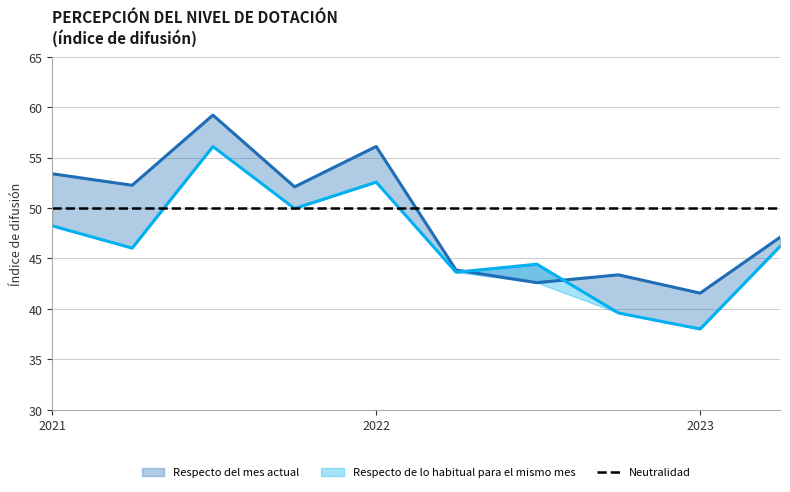

Where do Respecto del mes actual and Respecto de lo habitual para el mismo mes first cross each other?

2022-04 and 2022-07